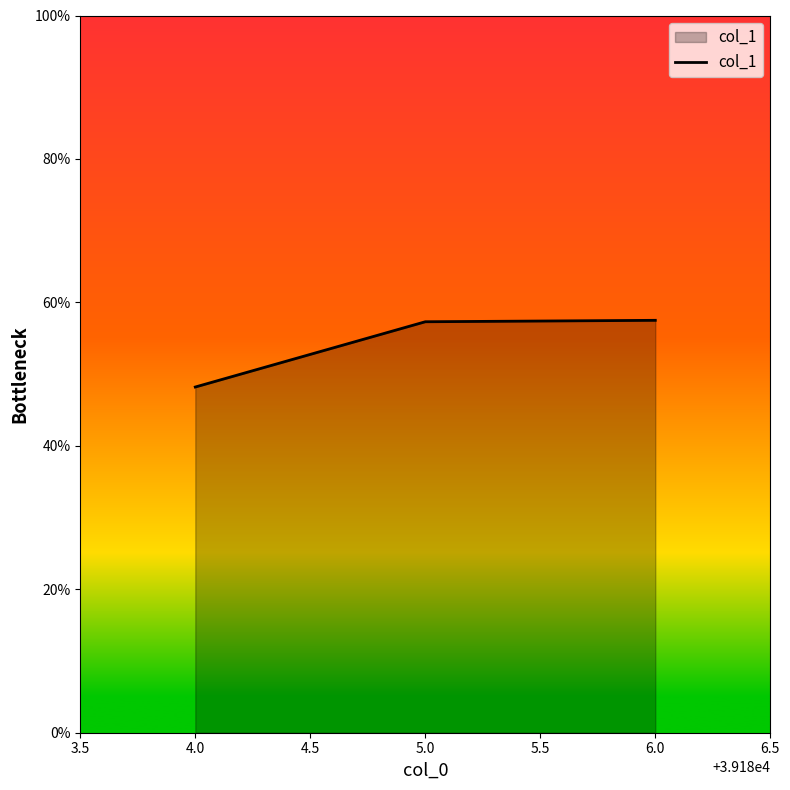

What is the minimum value shown in the chart?

0.5